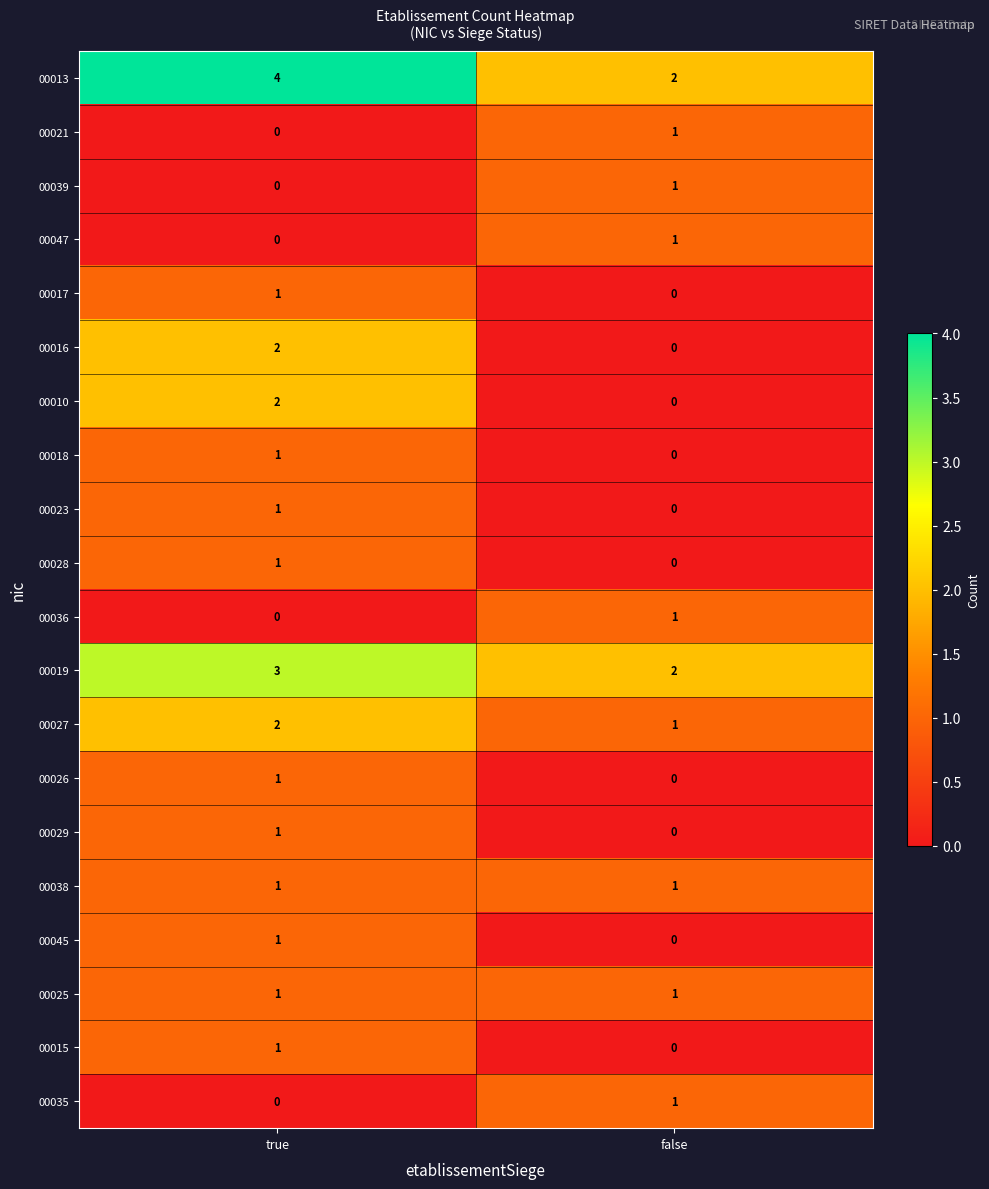

What is the maximum value shown in the chart?

4